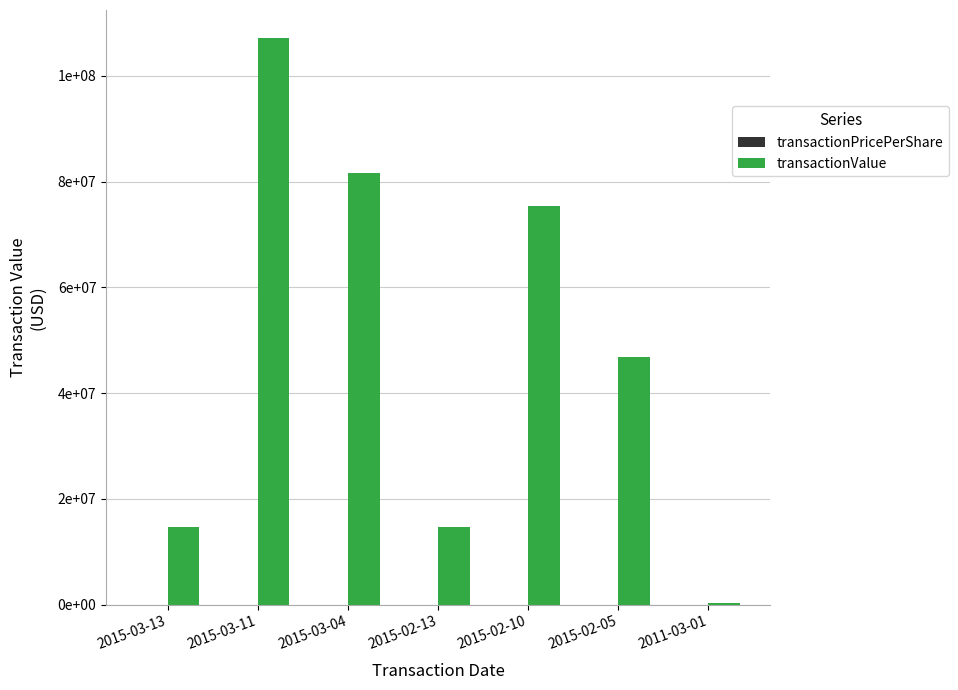

Does the chart contain stacked bars?

No